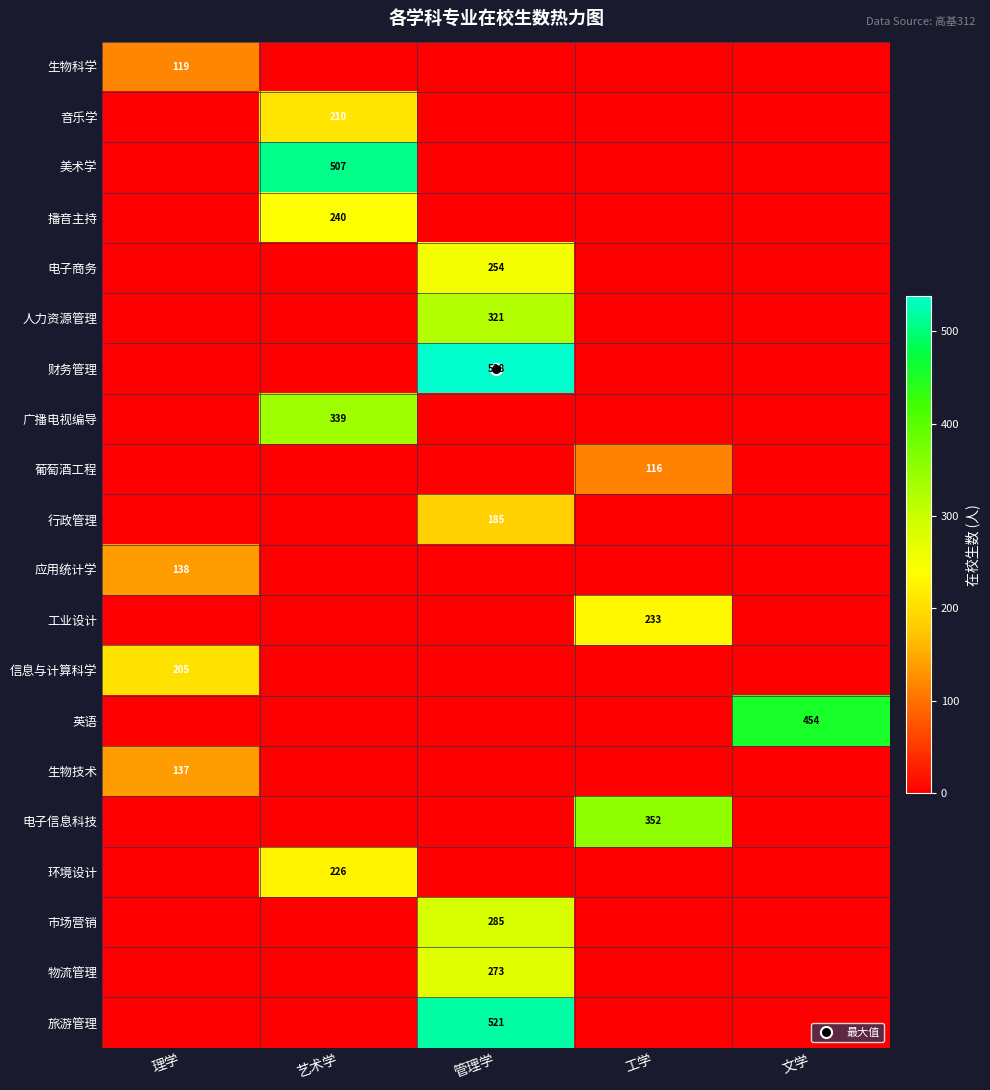

Which series has the largest range (max minus min)?

财务管理